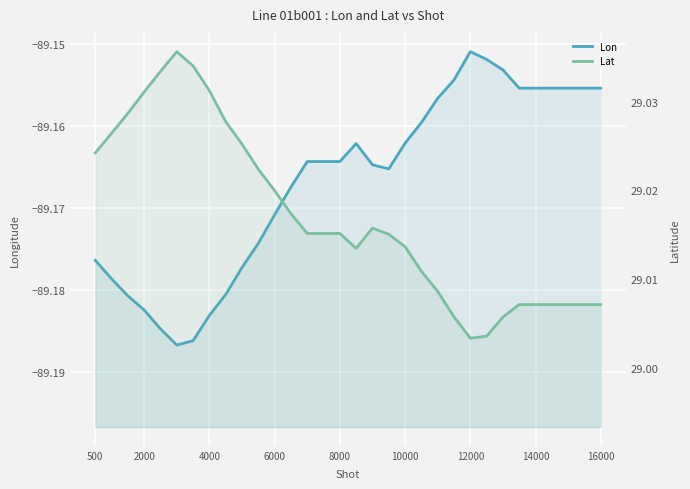

What is the value of the Lat point at the 14th from the left?

29.0